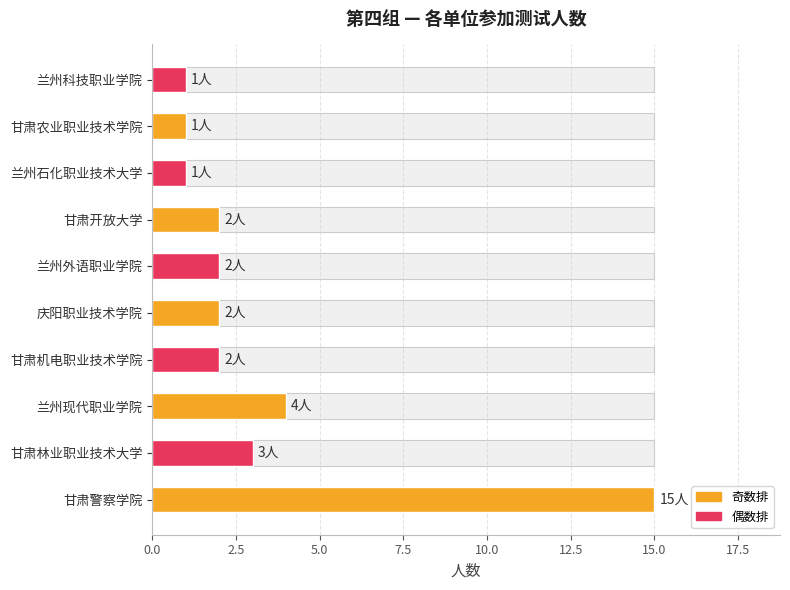

What is the greatest value displayed?

15